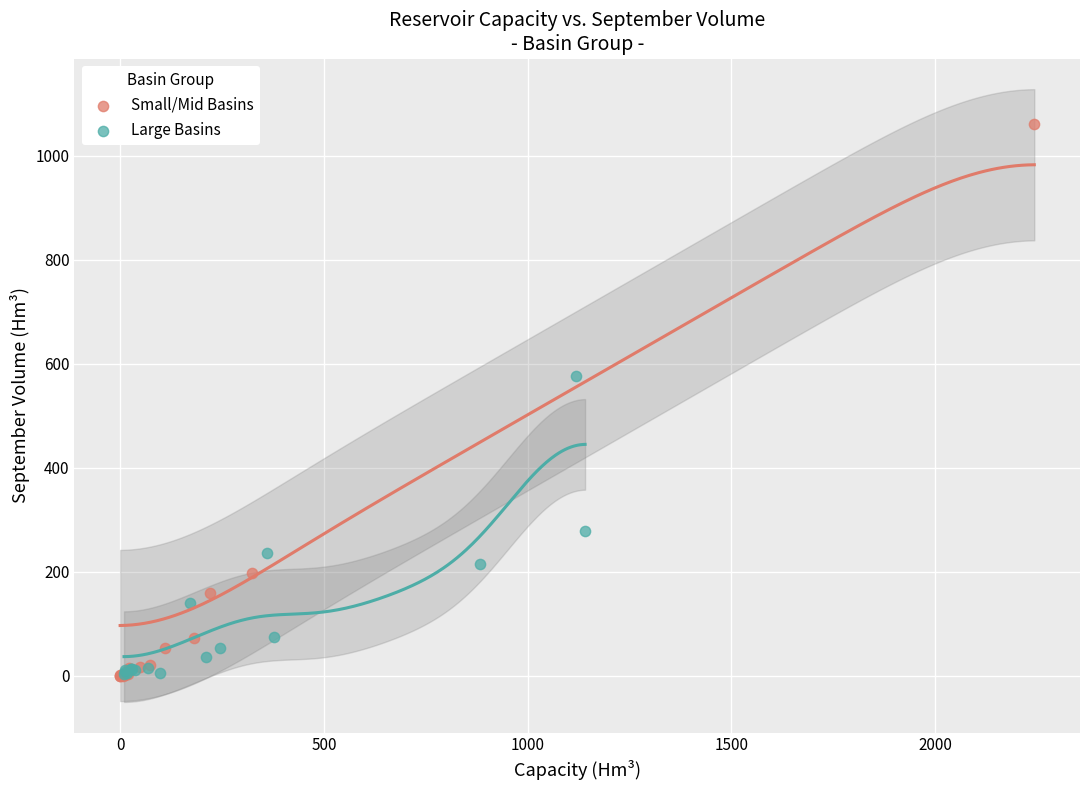

Which series has the widest spread of Y values?

Small/Mid Basins